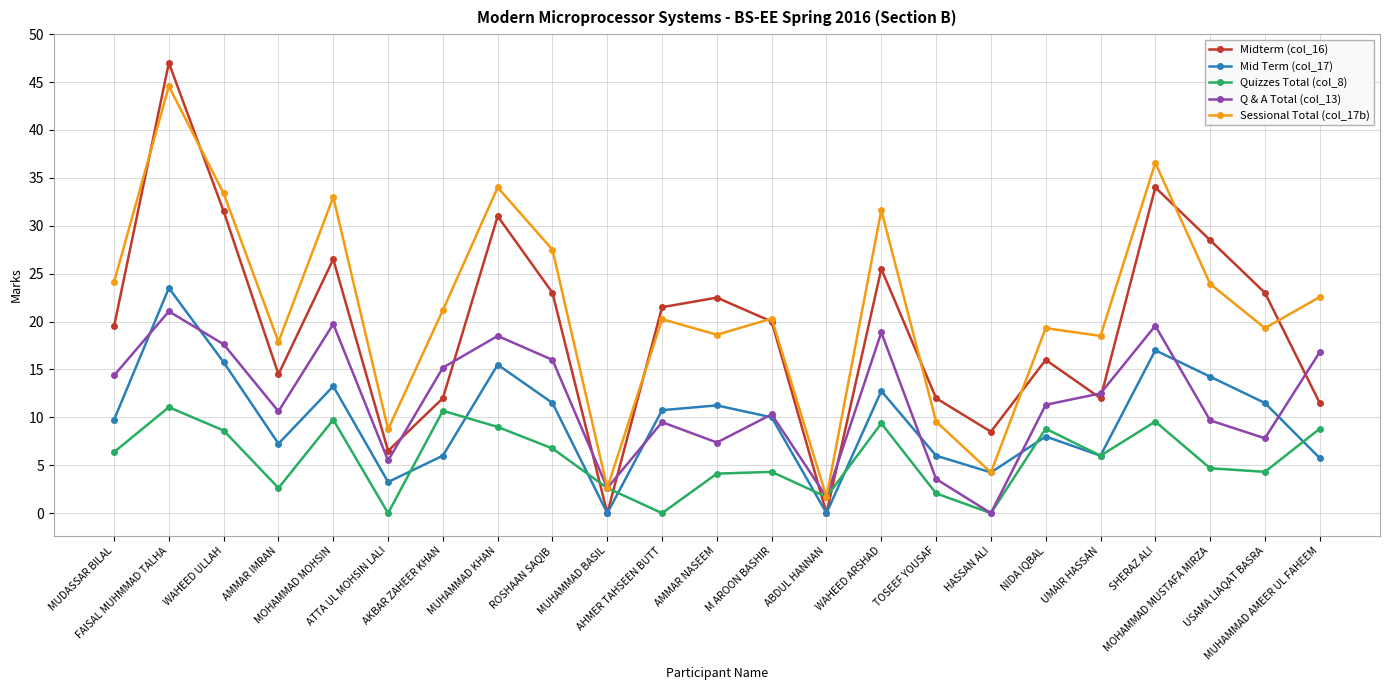

What is the difference between the highest and lowest values at AKBAR ZAHEER KHAN?

15.2